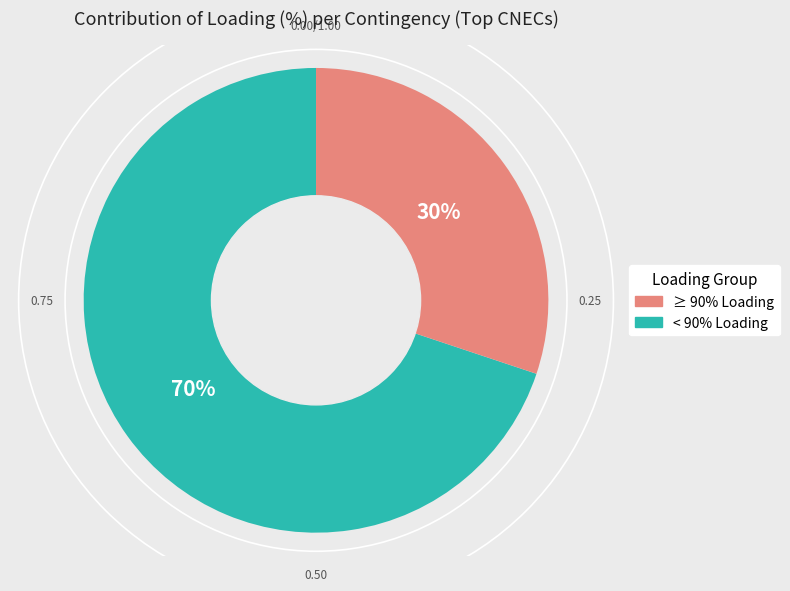

Is there a majority slice in this chart?

Yes